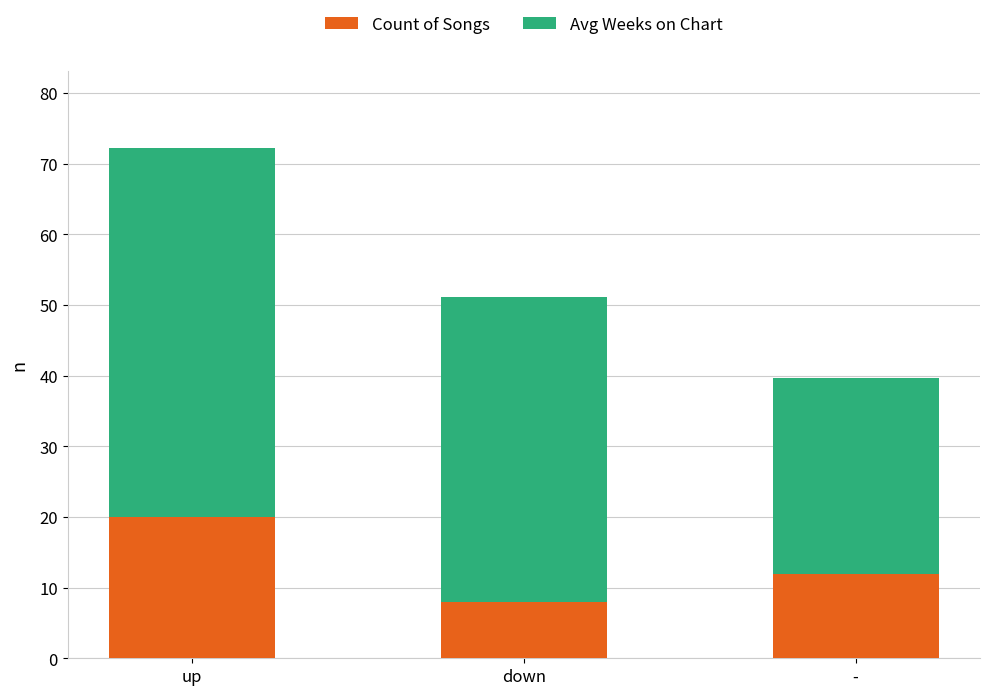

List the labels in order of Count of Songs value, smallest first.

down, -, up